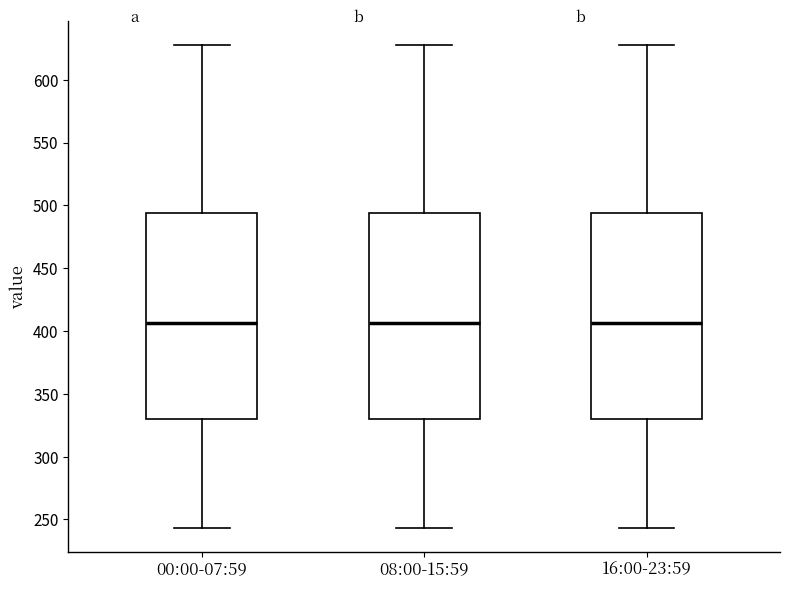

Reading left to right, read every box against the y-axis: the position of its median line, the range the box covers, and the ends of its whiskers. The values are not printed on the chart, so give them approximately, as read against the axis.

00:00-07:59: median 405, box 330 to 495, whiskers 245 to 625
08:00-15:59: median 405, box 330 to 495, whiskers 245 to 625
16:00-23:59: median 405, box 330 to 495, whiskers 245 to 625